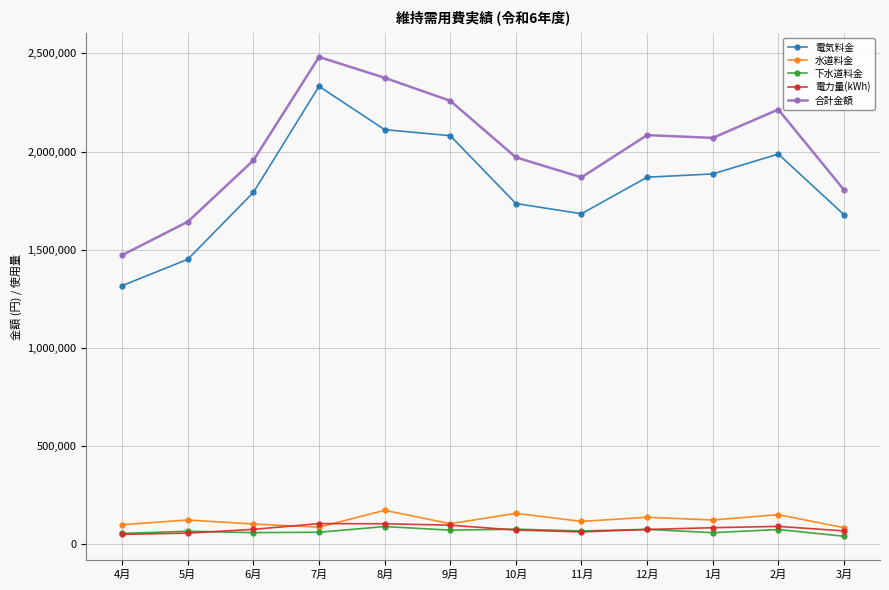

Which series has the widest spread of values?

電気料金